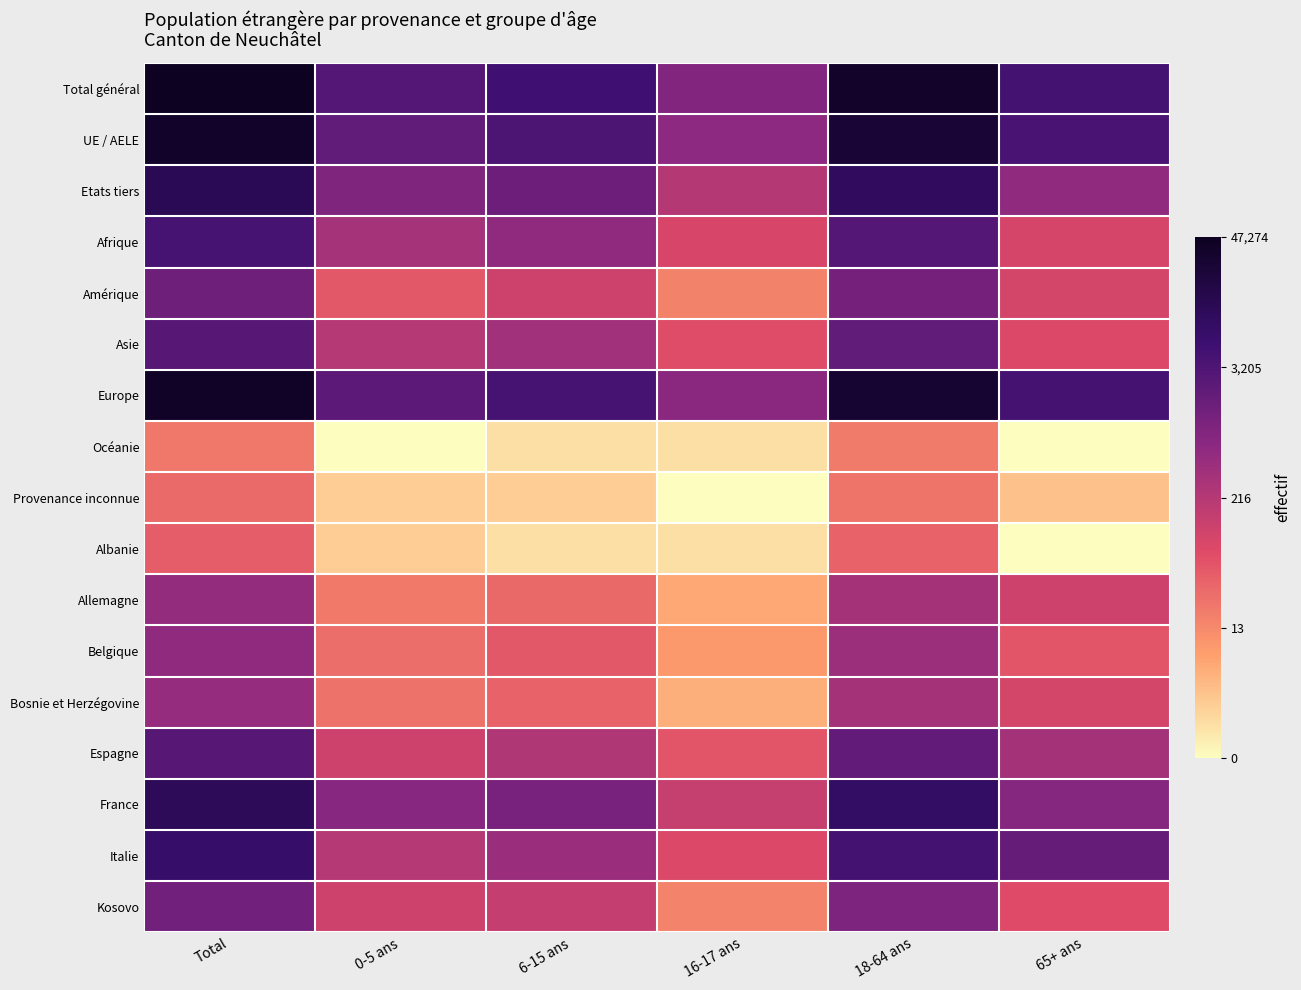

Reading left to right, list all the values displayed in this chart.

Total général: Total=10.8	0-5 ans=7.9	6-15 ans=8.5	16-17 ans=6.7	18-64 ans=10.5	65+ ans=8.4
UE / AELE: Total=10.5	0-5 ans=7.6	6-15 ans=8.1	16-17 ans=6.4	18-64 ans=10.2	65+ ans=8.2
Etats tiers: Total=9.4	0-5 ans=6.7	6-15 ans=7.3	16-17 ans=5.4	18-64 ans=9.1	65+ ans=6.3
Afrique: Total=8.3	0-5 ans=5.8	6-15 ans=6.3	16-17 ans=4.5	18-64 ans=7.9	65+ ans=4.5
Amérique: Total=7.2	0-5 ans=3.9	6-15 ans=4.8	16-17 ans=2.9	18-64 ans=7.0	65+ ans=4.5
Asie: Total=7.9	0-5 ans=5.3	6-15 ans=5.9	16-17 ans=4.2	18-64 ans=7.6	65+ ans=4.3
Europe: Total=10.6	0-5 ans=7.7	6-15 ans=8.2	16-17 ans=6.5	18-64 ans=10.3	65+ ans=8.3
Océanie: Total=3.1	0-5 ans=0.0	6-15 ans=0.7	16-17 ans=0.7	18-64 ans=3.0	65+ ans=0.0
Provenance inconnue: Total=3.5	0-5 ans=1.1	6-15 ans=1.1	16-17 ans=0.0	18-64 ans=3.2	65+ ans=1.4
Albanie: Total=3.8	0-5 ans=1.1	6-15 ans=0.7	16-17 ans=0.7	18-64 ans=3.7	65+ ans=0.0
Allemagne: Total=6.2	0-5 ans=3.1	6-15 ans=3.5	16-17 ans=1.9	18-64 ans=5.8	65+ ans=4.8
Belgique: Total=6.3	0-5 ans=3.4	6-15 ans=4.0	16-17 ans=2.3	18-64 ans=6.0	65+ ans=4.0
Bosnie et Herzégovine: Total=6.2	0-5 ans=3.3	6-15 ans=3.6	16-17 ans=1.8	18-64 ans=5.8	65+ ans=4.5
Espagne: Total=7.9	0-5 ans=4.8	6-15 ans=5.5	16-17 ans=4.0	18-64 ans=7.6	65+ ans=5.8
France: Total=9.2	0-5 ans=6.6	6-15 ans=7.0	16-17 ans=4.9	18-64 ans=8.9	65+ ans=6.6
Italie: Total=8.8	0-5 ans=5.4	6-15 ans=6.1	16-17 ans=4.3	18-64 ans=8.3	65+ ans=7.5
Kosovo: Total=7.1	0-5 ans=4.8	6-15 ans=5.0	16-17 ans=2.8	18-64 ans=6.8	65+ ans=4.2